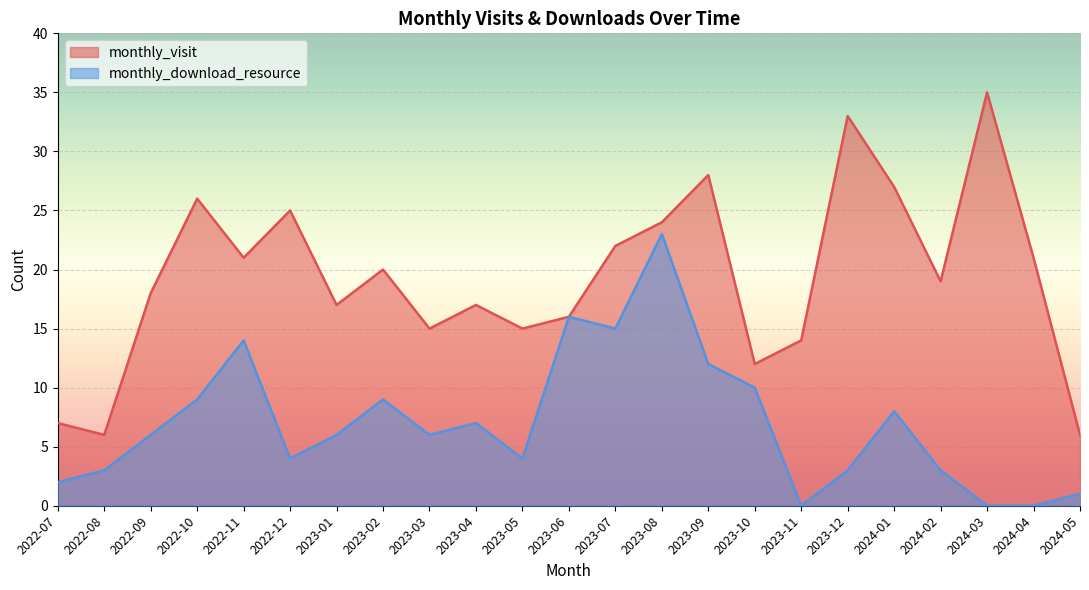

Which series has the widest spread of values?

monthly_visit